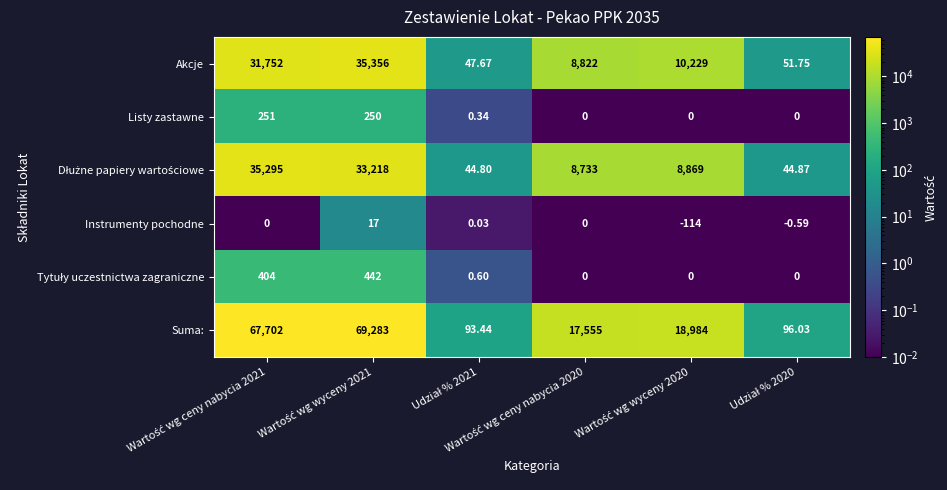

Which series has the widest spread of values?

Suma: